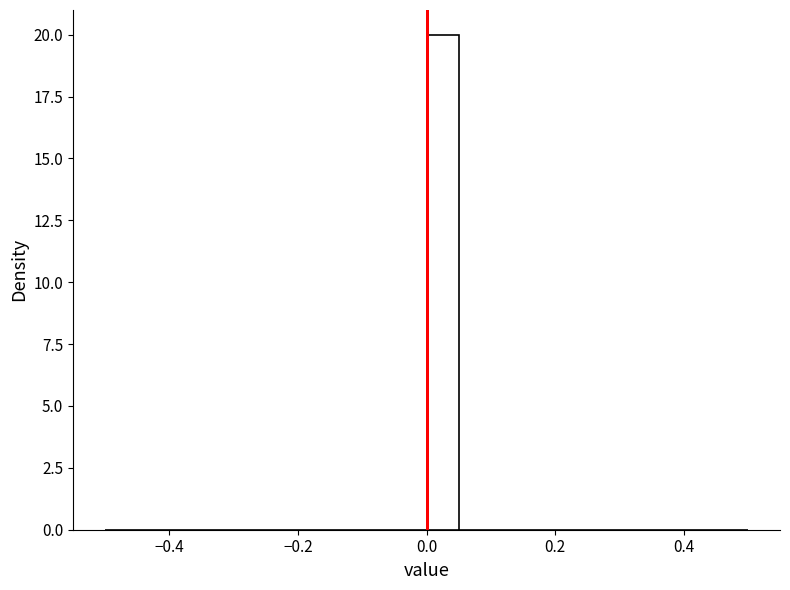

Around what value on the x-axis is the tallest bar? Give the approximate position of its centre, as read against the axis.

0.02